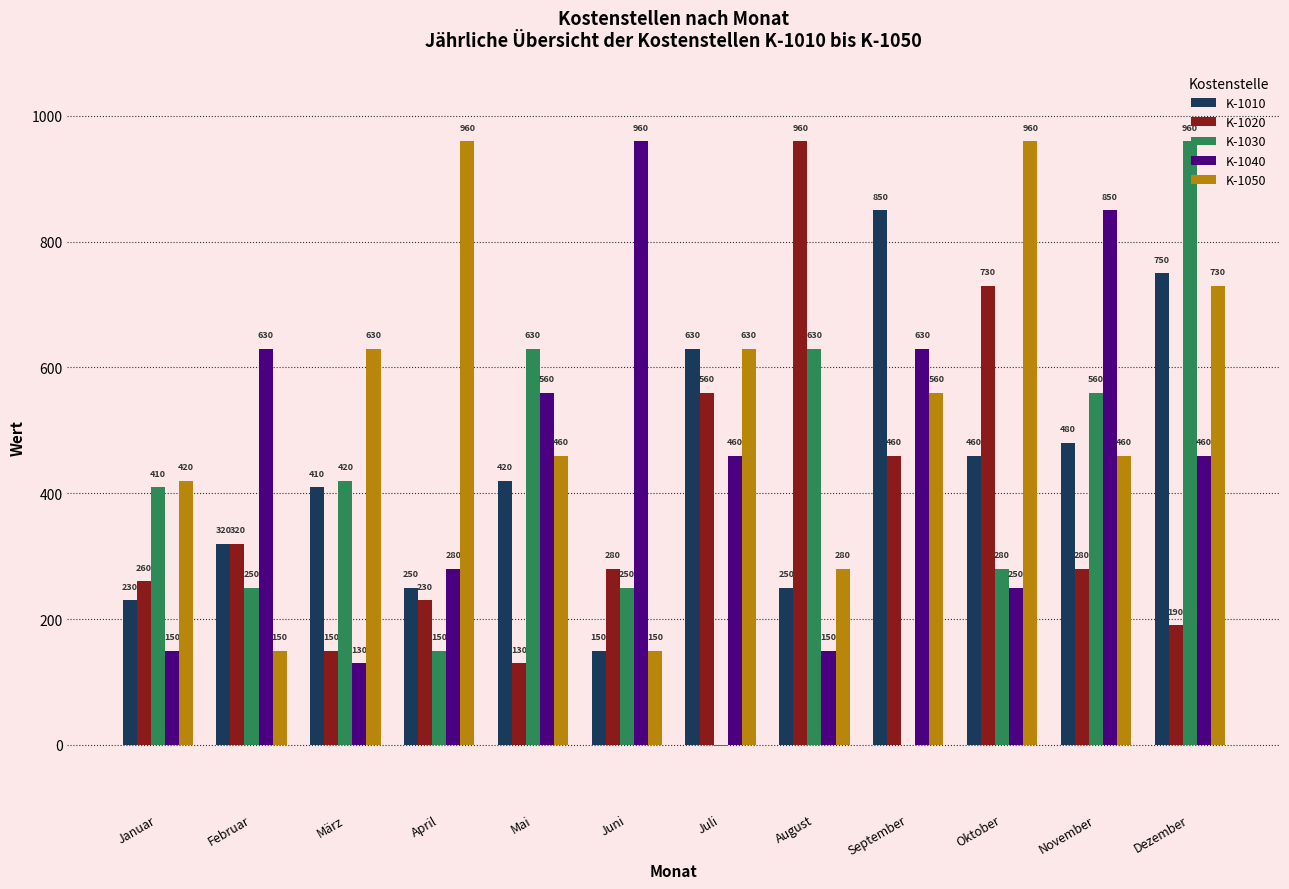

The value of K-1010 at Juni is 265. True or false?

False